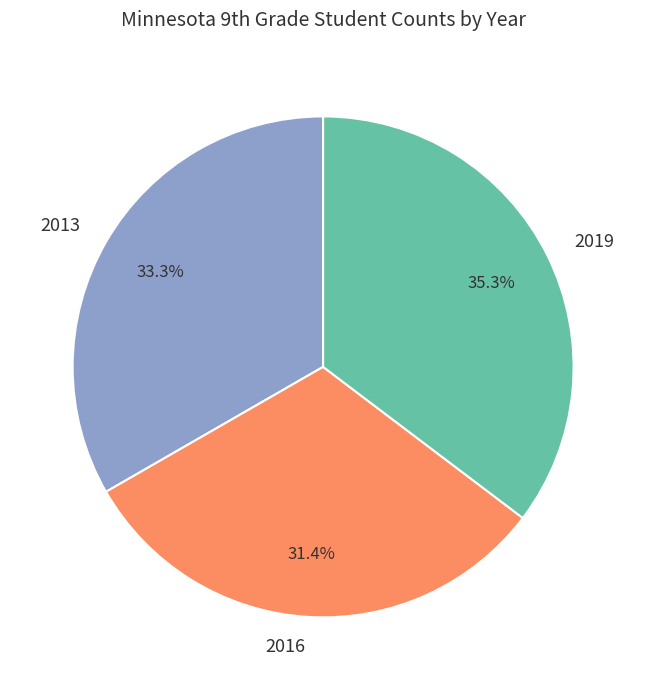

Is there any slice that represents more than half of the pie?

No